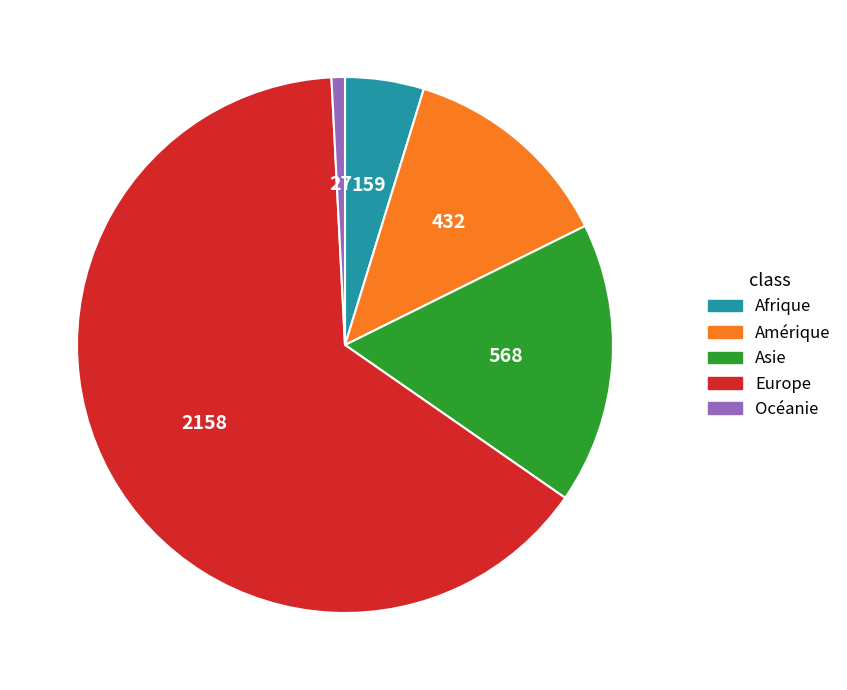

Is the sum of Océanie and Europe greater than half?

Yes